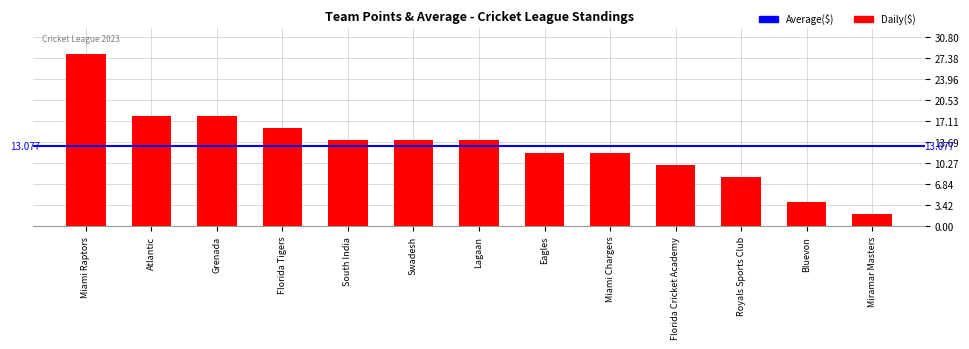

What is the difference between the second highest and minimum values?

16